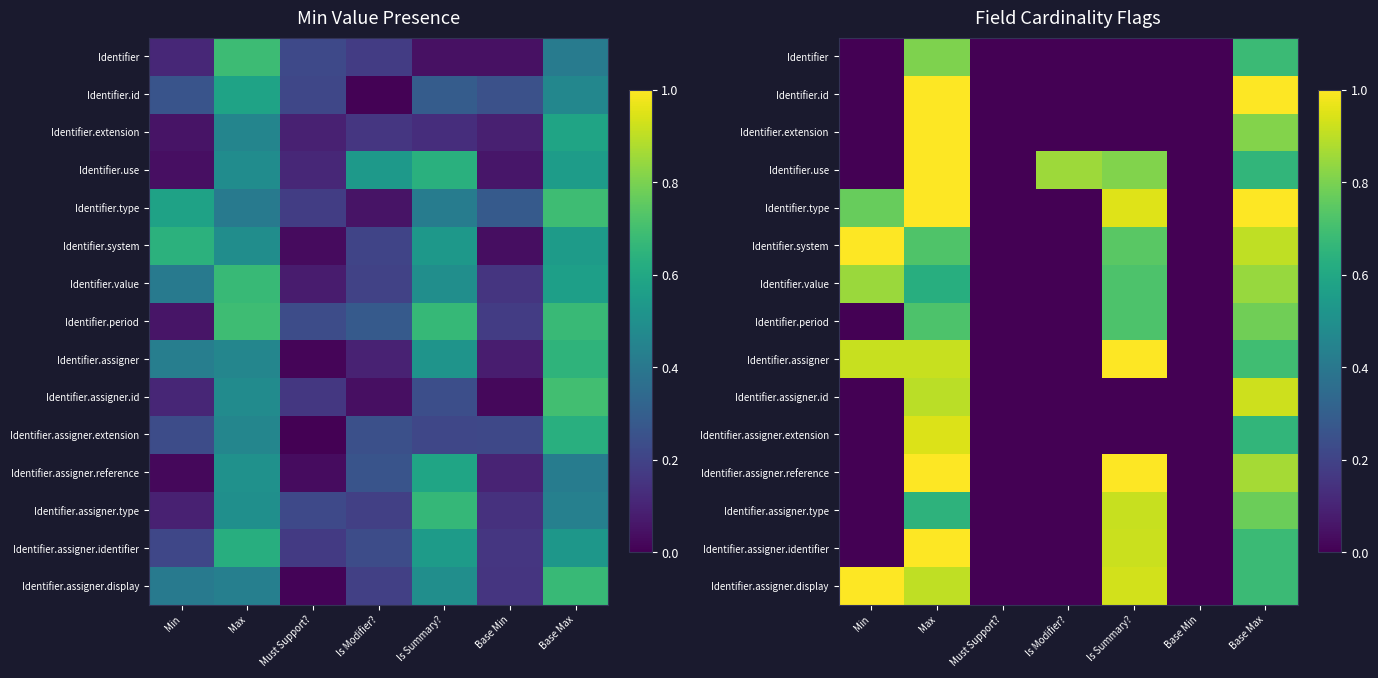

At which category is the sum across all series the highest?

Max